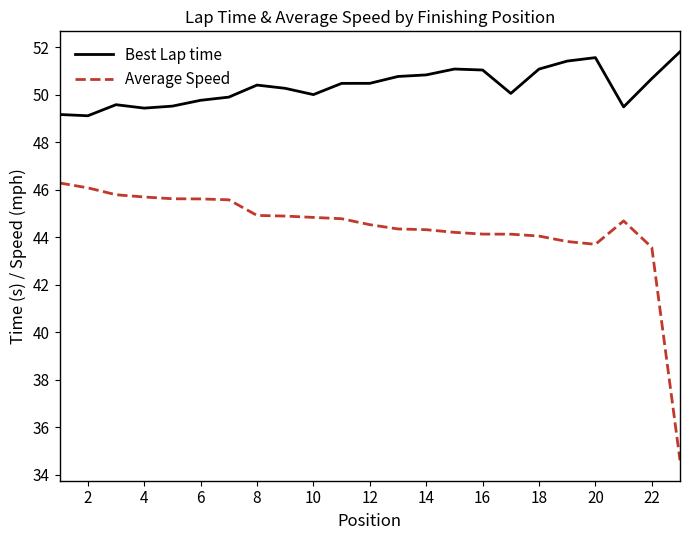

List the series in order of their overall mean, highest first.

Best Lap time, Average Speed